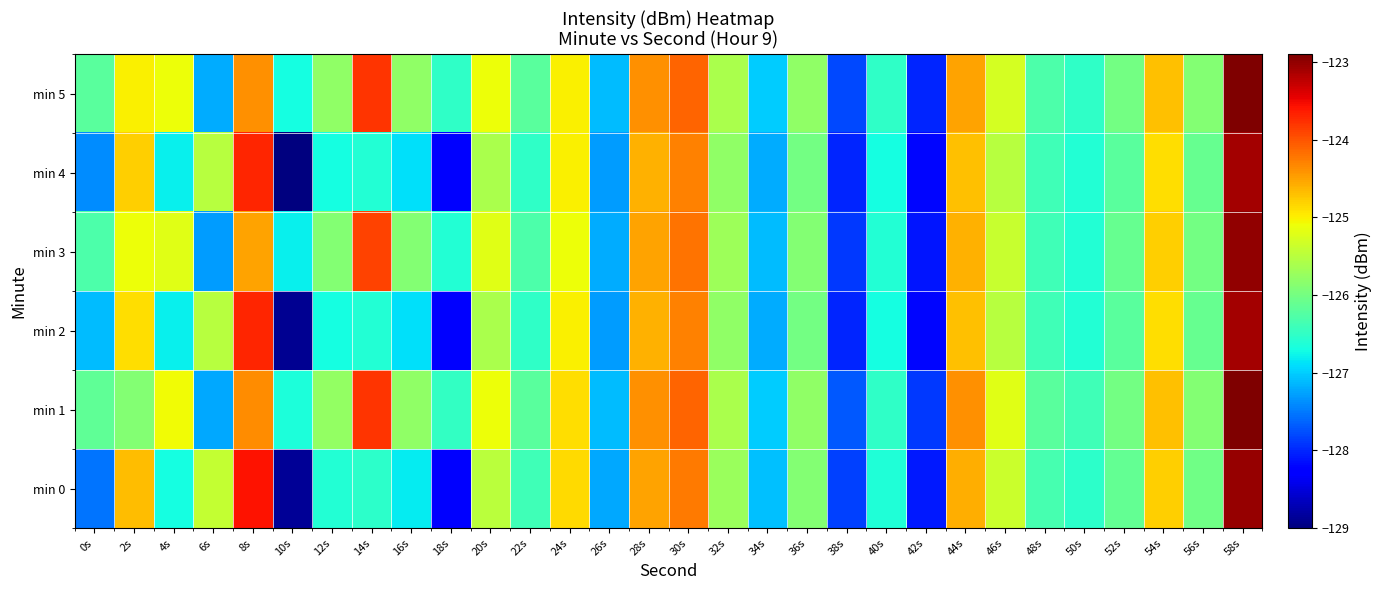

How many distinct data groups are displayed?

6